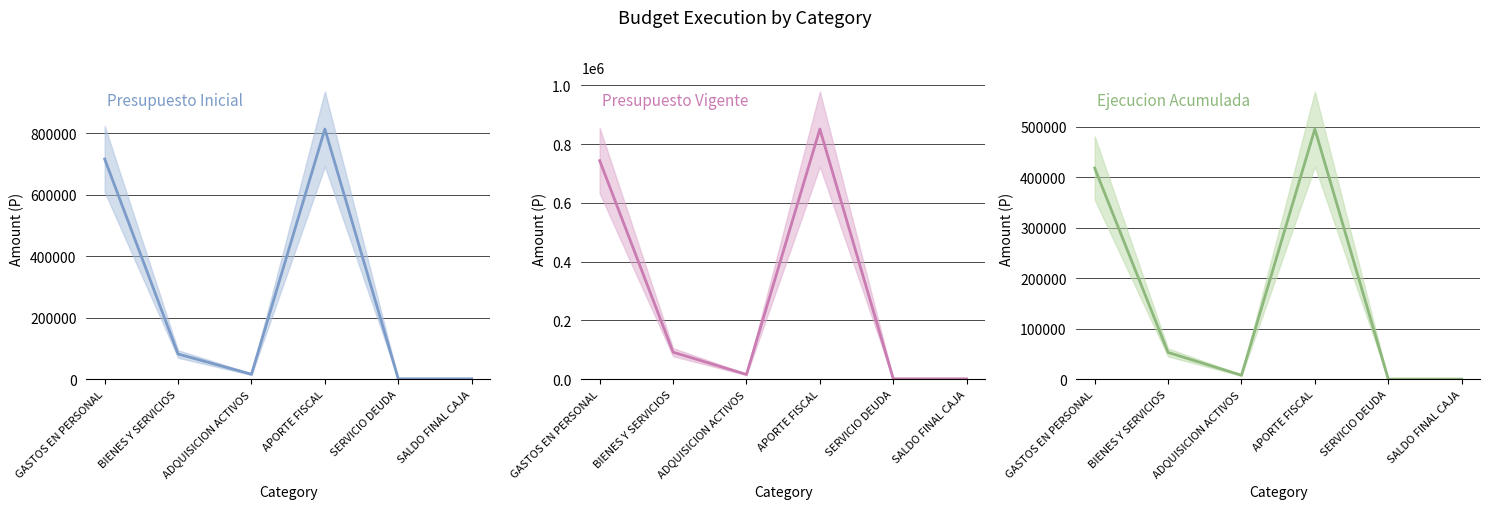

Reading right to left, what are all the values shown in this chart?

Presupuesto Inicial: SALDO FINAL CAJA=1000	SERVICIO DEUDA=1000	APORTE FISCAL=813198	ADQUISICION ACTIVOS=15852	BIENES Y SERVICIOS=81621	GASTOS EN PERSONAL=715725
Presupuesto Vigente: SALDO FINAL CAJA=1000	SERVICIO DEUDA=1000	APORTE FISCAL=850981	ADQUISICION ACTIVOS=15852	BIENES Y SERVICIOS=91621	GASTOS EN PERSONAL=743508
Ejecucion Acumulada: SALDO FINAL CAJA=0	SERVICIO DEUDA=0	APORTE FISCAL=495788	ADQUISICION ACTIVOS=7645	BIENES Y SERVICIOS=52879	GASTOS EN PERSONAL=418472